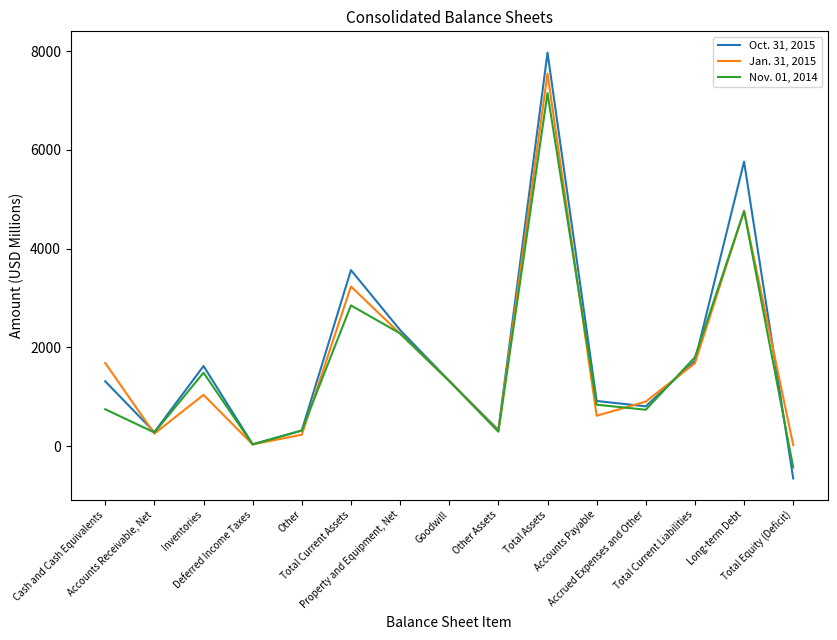

Which category has the highest value across all series?

Total Assets